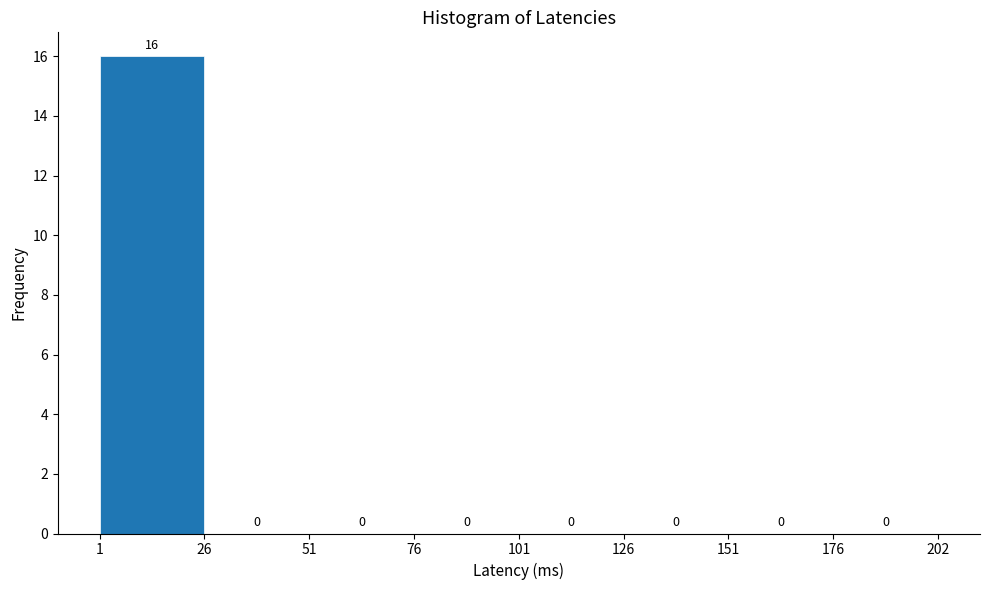

Reading left to right, list every bar in this chart as the range it spans on the x-axis followed by its height.

1 to 26: 16
26 to 51: 0
51 to 76: 0
76 to 101: 0
101 to 126: 0
126 to 151: 0
151 to 176: 0
176 to 202: 0